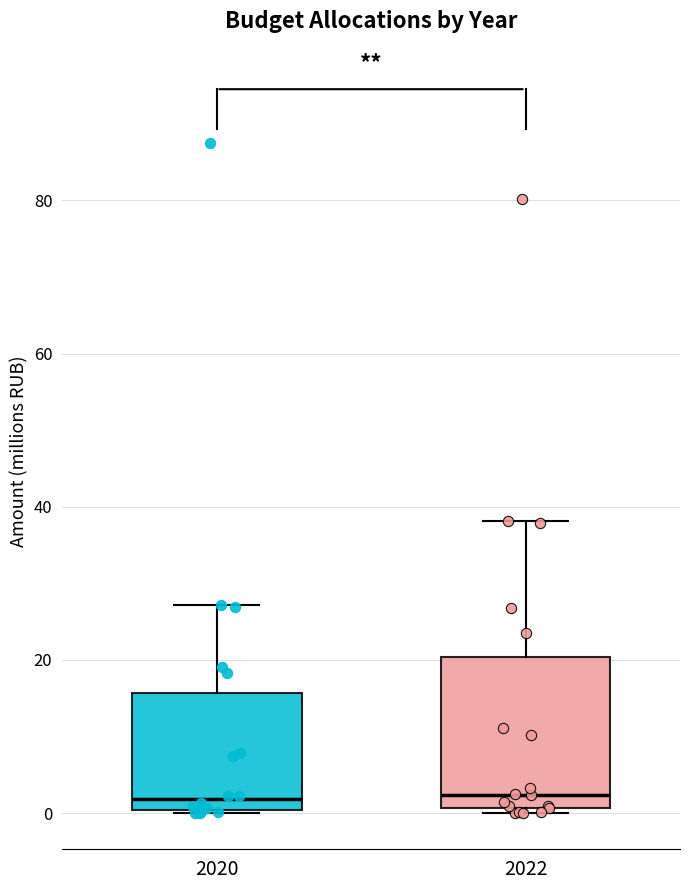

Reading left to right, transcribe this box plot: for each box, give where its median line is, the range the box spans, and where its two whiskers end, as read against the y-axis. The values are not printed on the chart, so give them approximately, as read against the axis.

2020: median 2, box 0 to 16, whiskers 0 to 28
2022: median 2, box 0 to 20, whiskers 0 (just below the box's lower edge) to 38